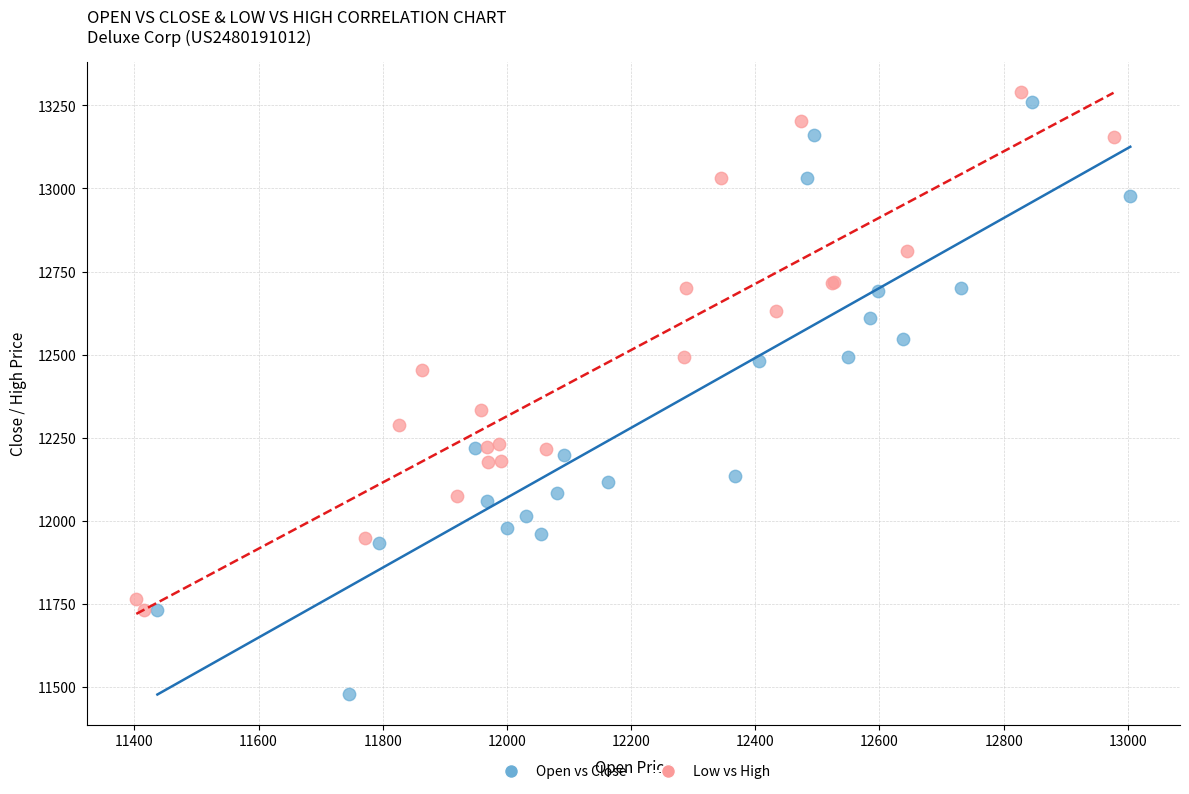

What are all the series names shown in the legend?

Open vs Close, Low vs High